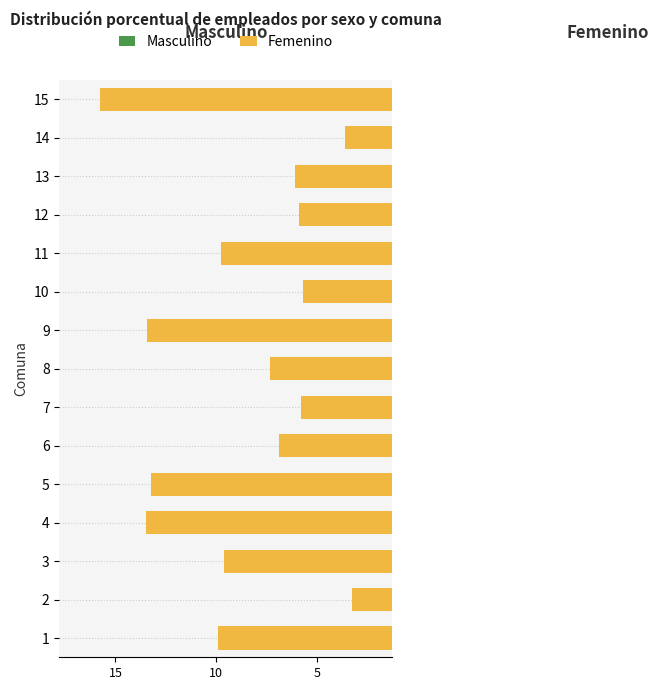

What is the sum of the Femenino values at 10 and 11?

-15.4